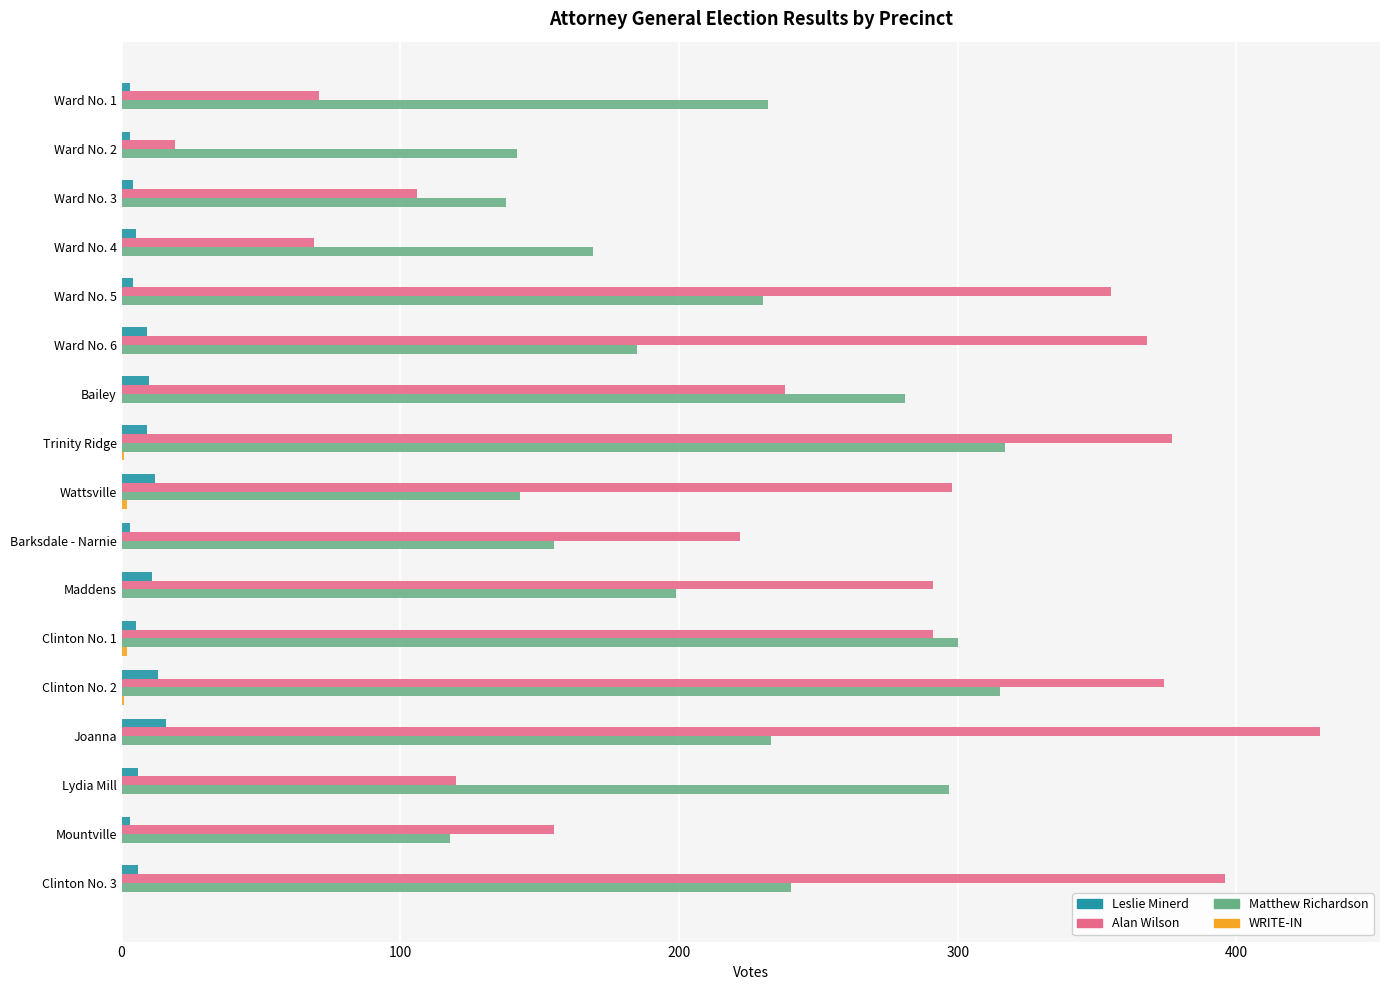

True or false: Alan Wilson has a value of 45 at Barksdale - Narnie.

False